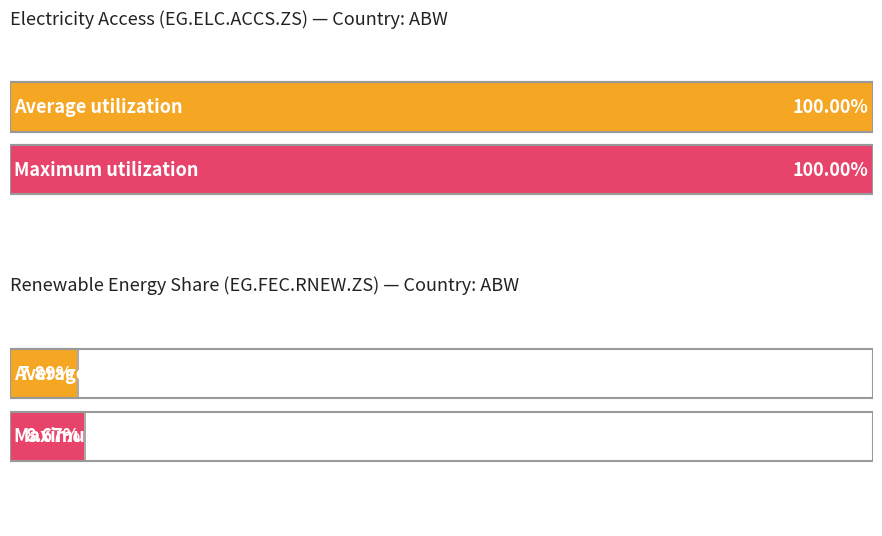

What is the sum of the EG.ELC.ACCS.ZS values at 13 and 31?

200.0